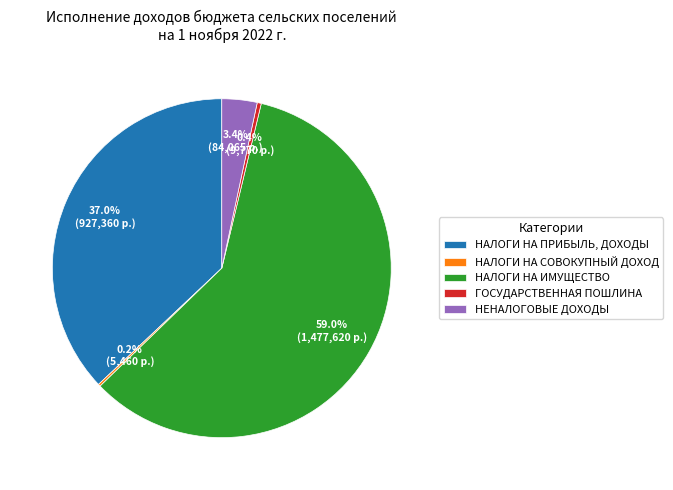

Do НАЛОГИ НА ПРИБЫЛЬ, ДОХОДЫ and ГОСУДАРСТВЕННАЯ ПОШЛИНА together represent more than half of the pie?

No